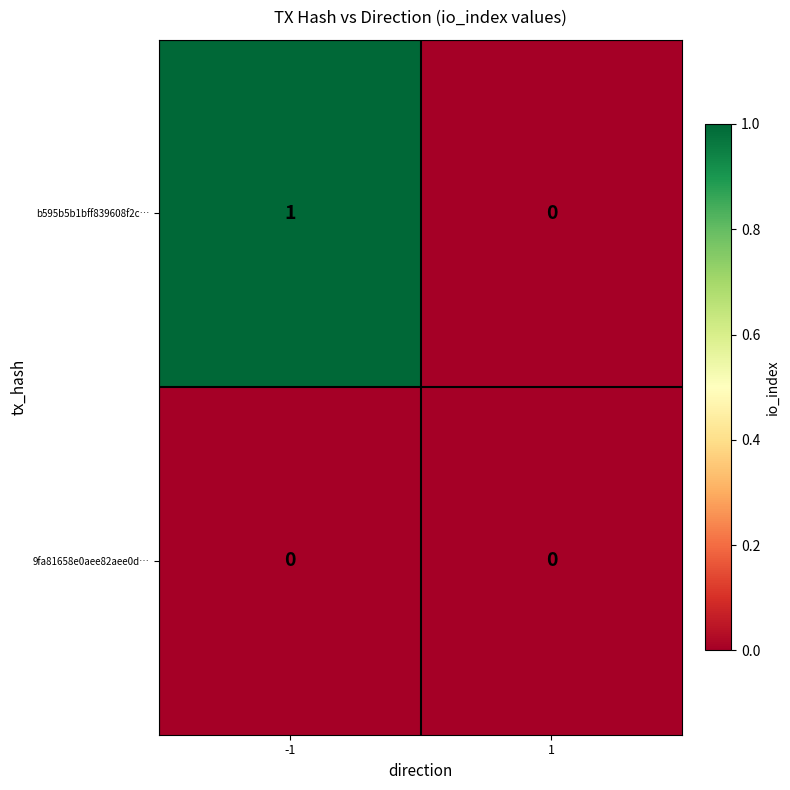

Reading left to right, list all the values displayed in this chart.

b595b5b1bff839608f2c…: 1	0
9fa81658e0aee82aee0d…: 0	0